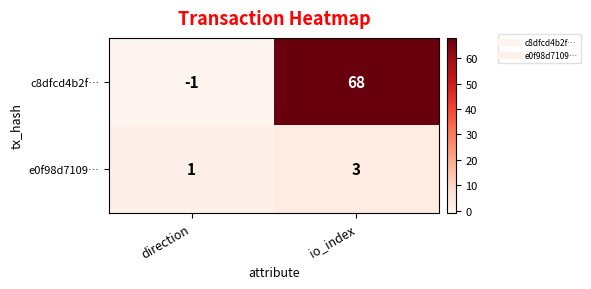

At which category does the chart reach its minimum across all series?

direction